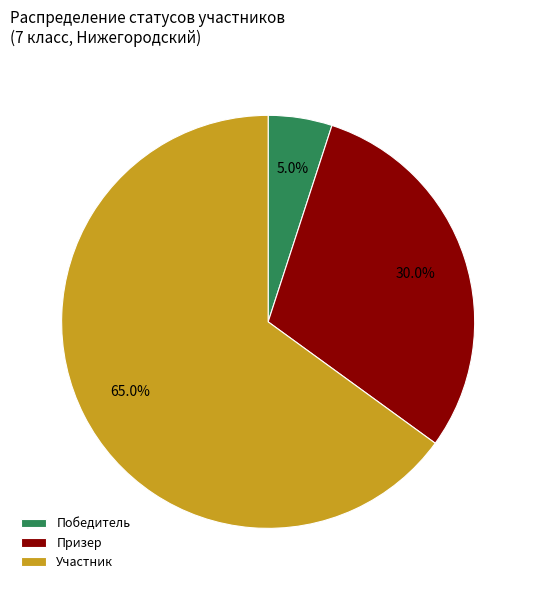

Is it true that Призер is 40% of the pie?

False